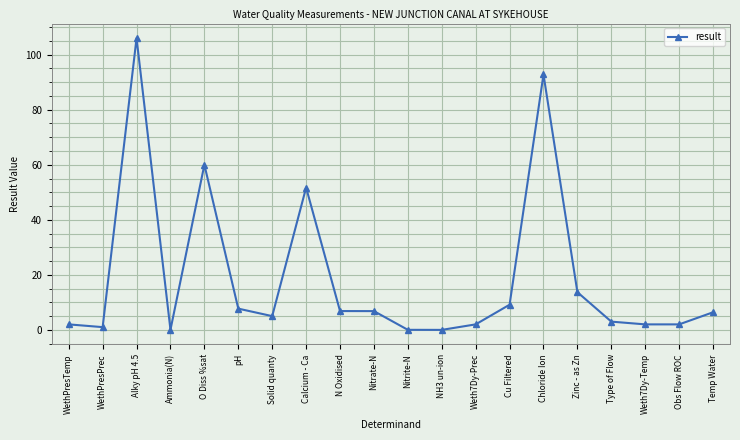

True or false: there are more than 1 points higher than both neighbors.

True